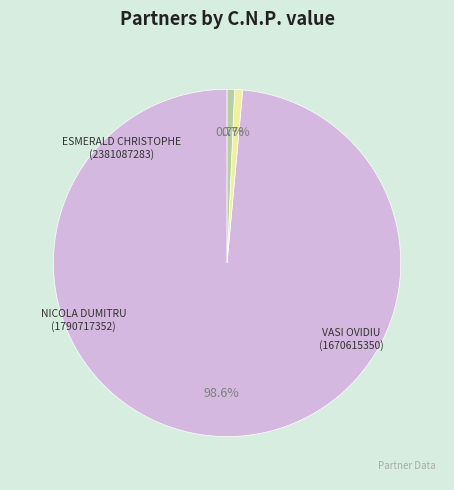

Which category has the smallest portion of the pie?

VASI OVIDIU (1670615350)